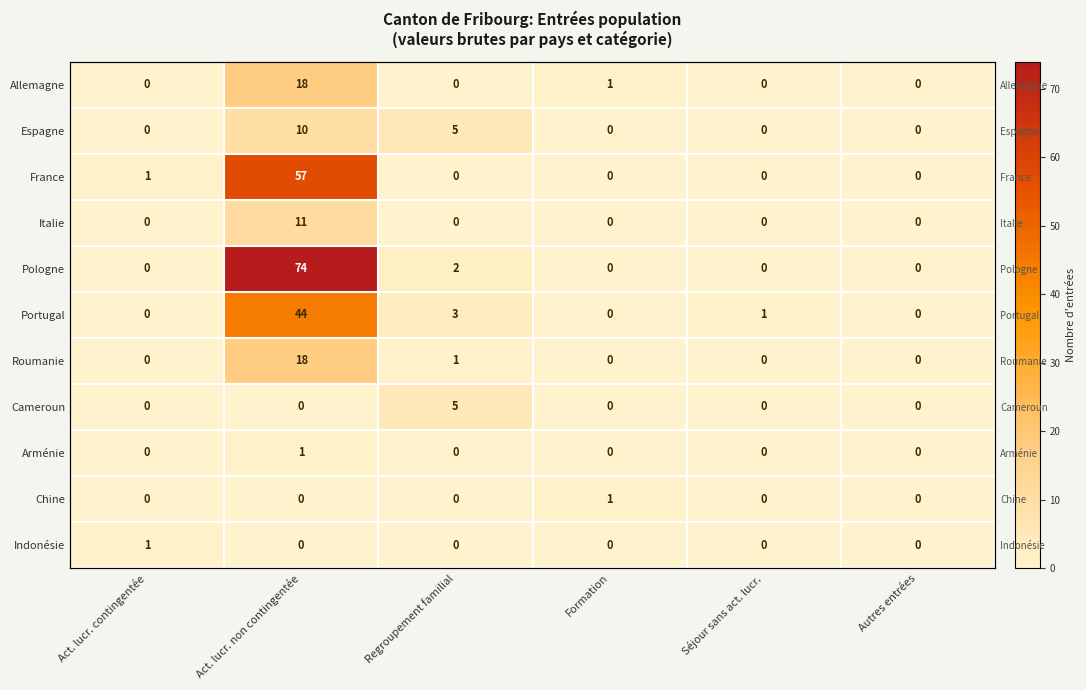

How many data points does each series have?

6